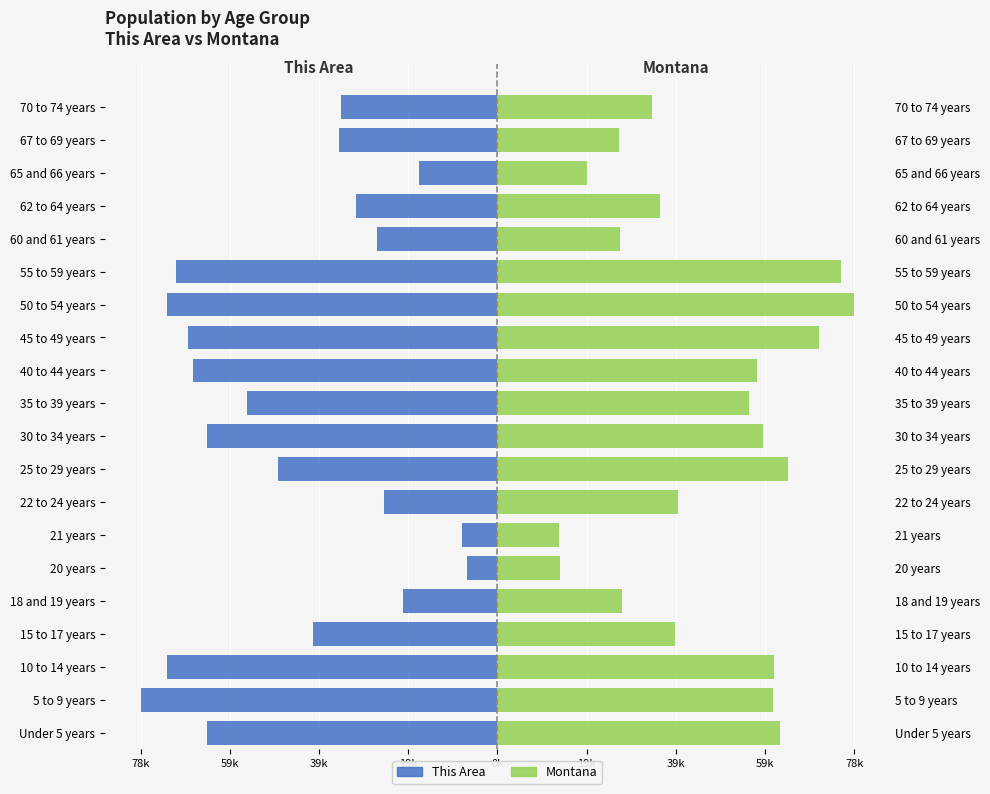

List the series in order of their overall mean, lowest first.

This Area (scaled), Montana